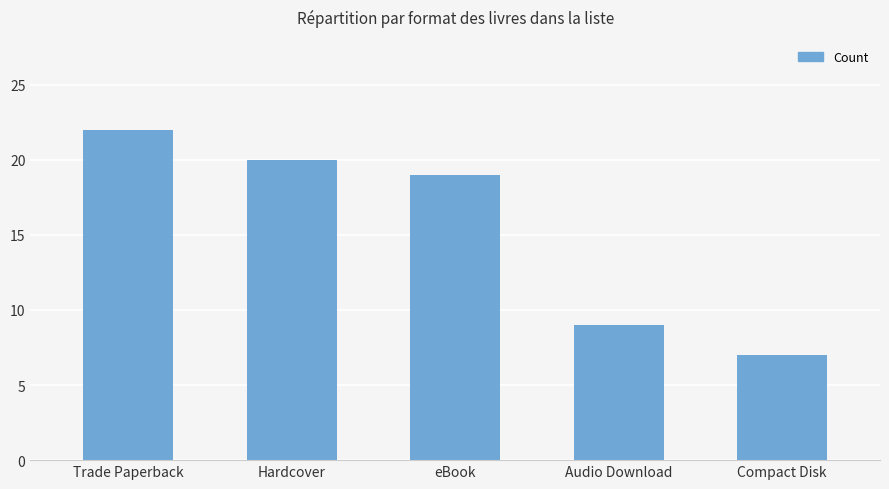

How many data points are less than 19?

2